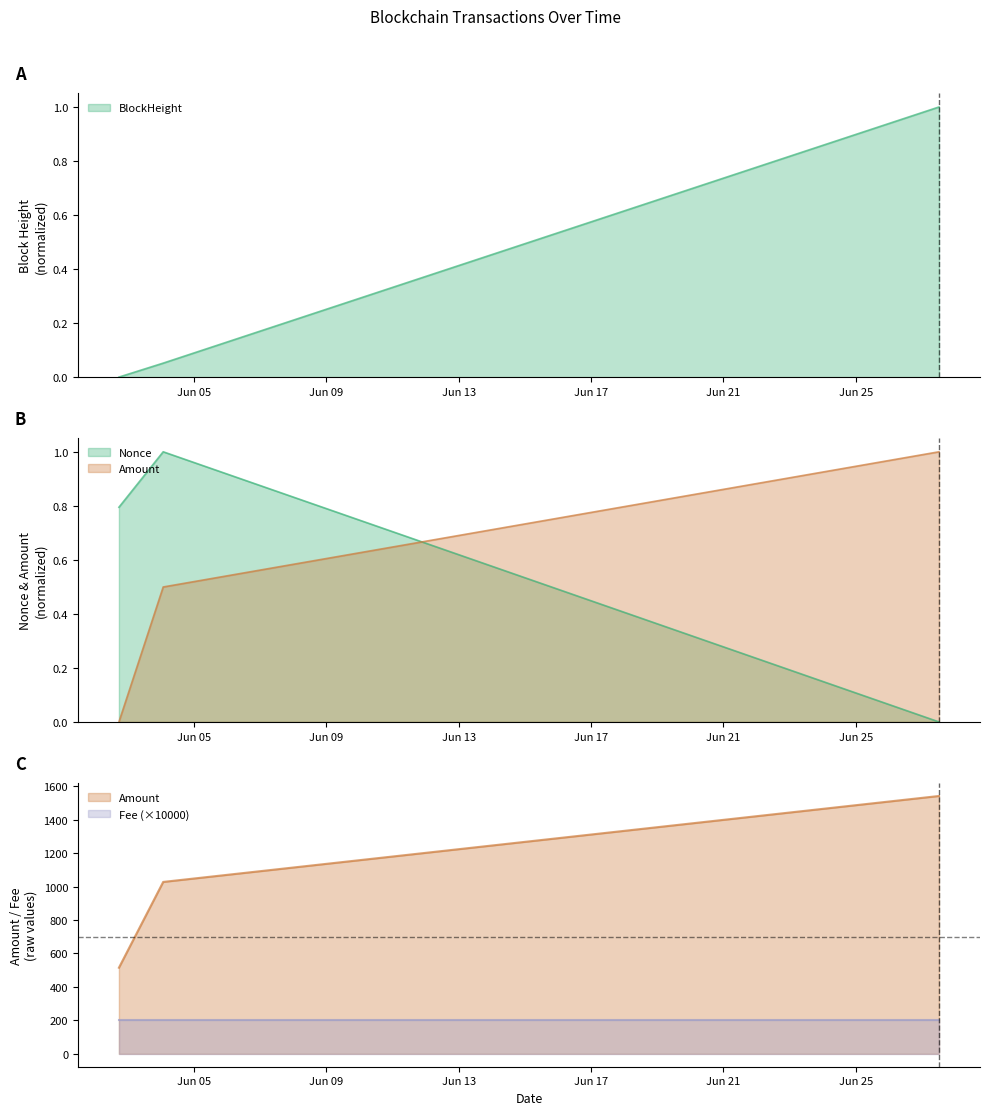

The value of Amount at 2021-06-04 01:48:00 is 0.7. True or false?

False